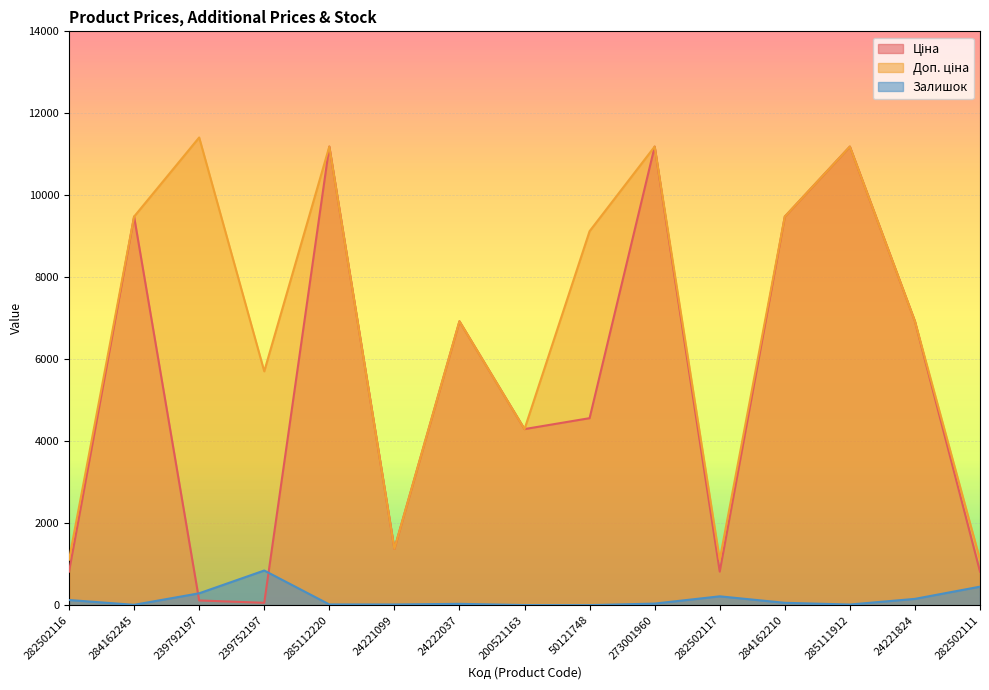

At which category is the sum across all series the highest?

273001960